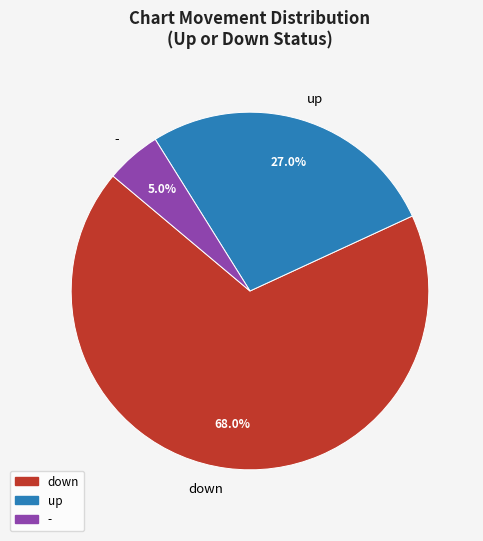

To the nearest percent, what percentage of the pie is -?

5%